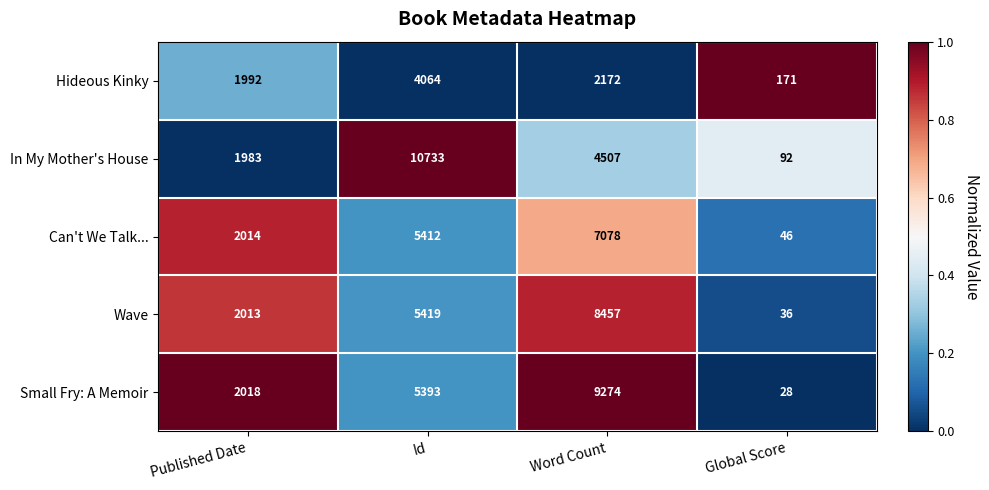

List the labels in order of In My Mother's House value, smallest first.

Global Score, Published Date, Word Count, Id